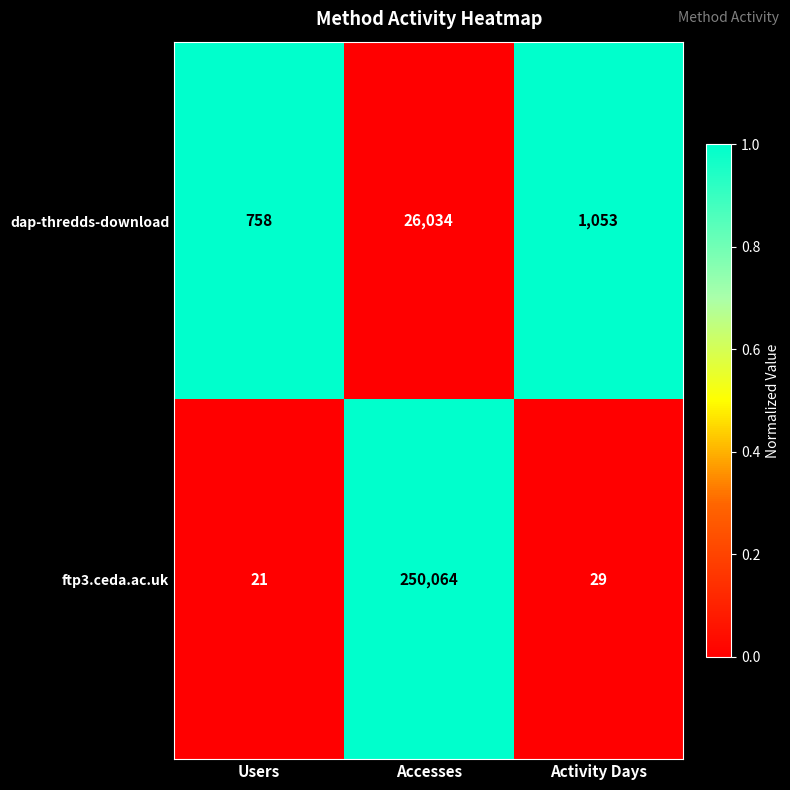

Which series changed the most between Users and Accesses?

ftp3.ceda.ac.uk